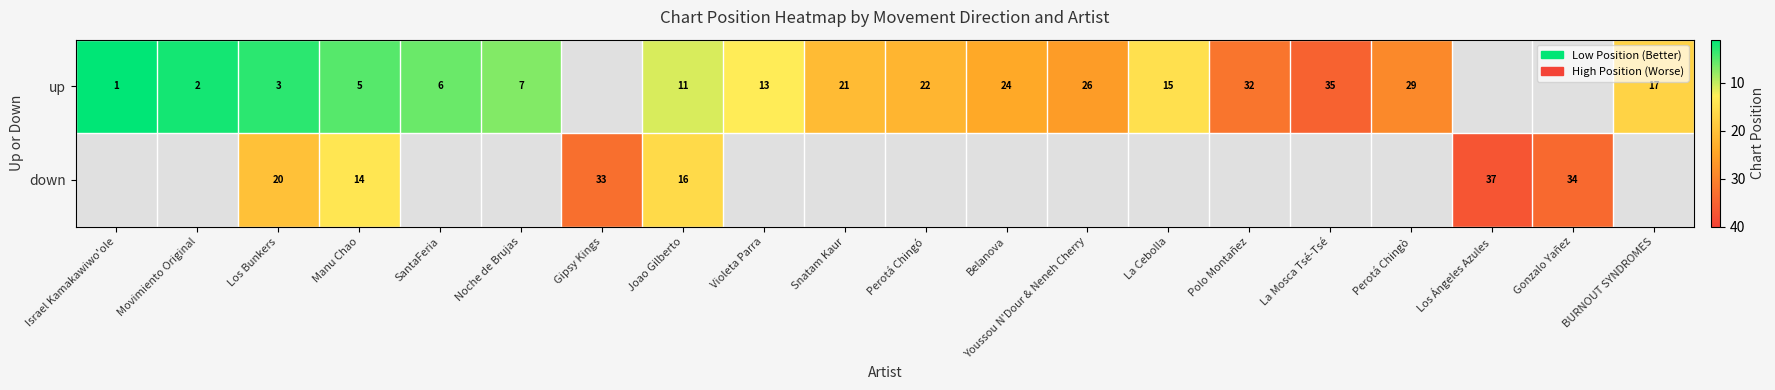

What is the difference between the up values at Belanova and Joao Gilberto?

13